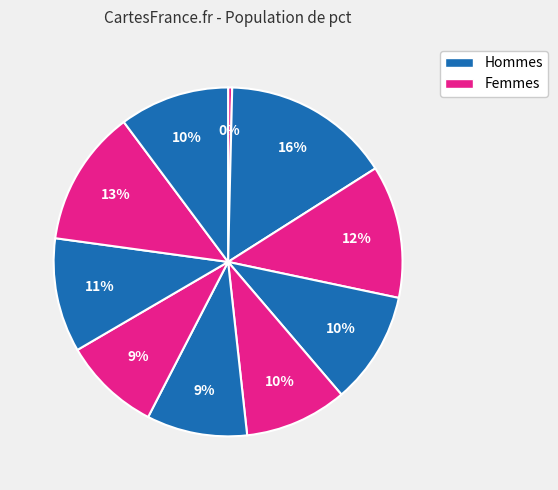

Which slice is the largest?

pct15